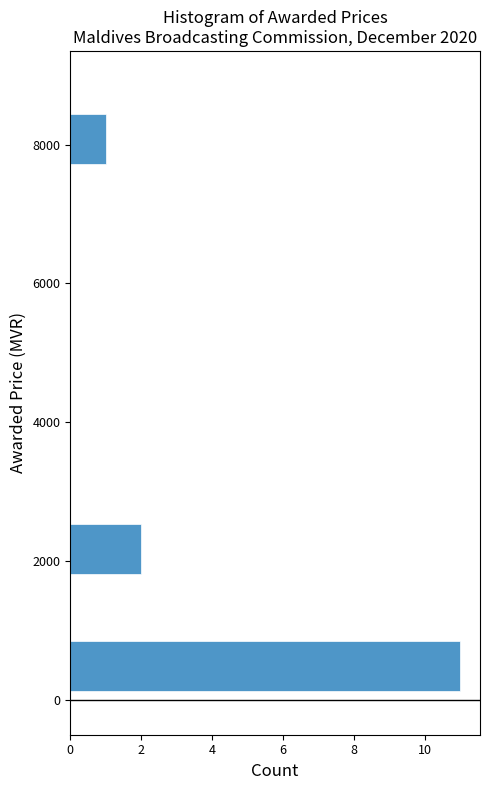

Reading bottom to top, list every bar in this chart as the range it spans on the y-axis followed by its length. Neither the bar edges nor the lengths are printed on the chart, so give them approximately, as read against the axes.

0 to 1000: 11
1000 to 1800: 0
1800 to 2600: 2
2600 to 3400: 0
3400 to 4200: 0
4200 to 5200: 0
5200 to 6000: 0
6000 to 6800: 0
6800 to 7600: 0
7600 to 8400: 1